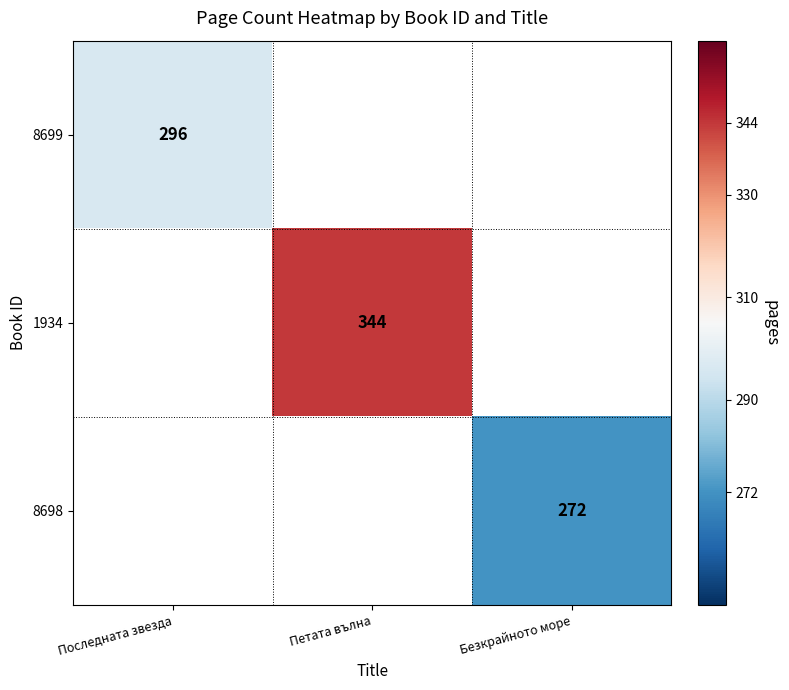

True or false: 1934 has a value of 115 at Петата вълна.

False